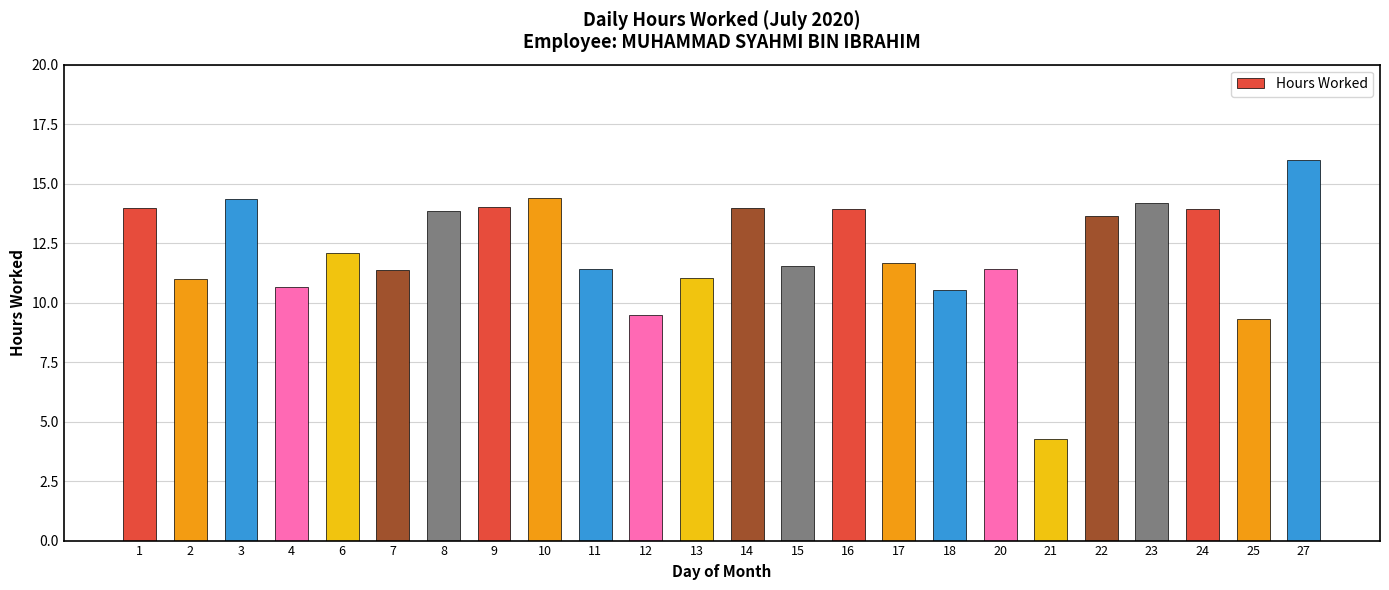

At which label does the data first exceed 12?

1